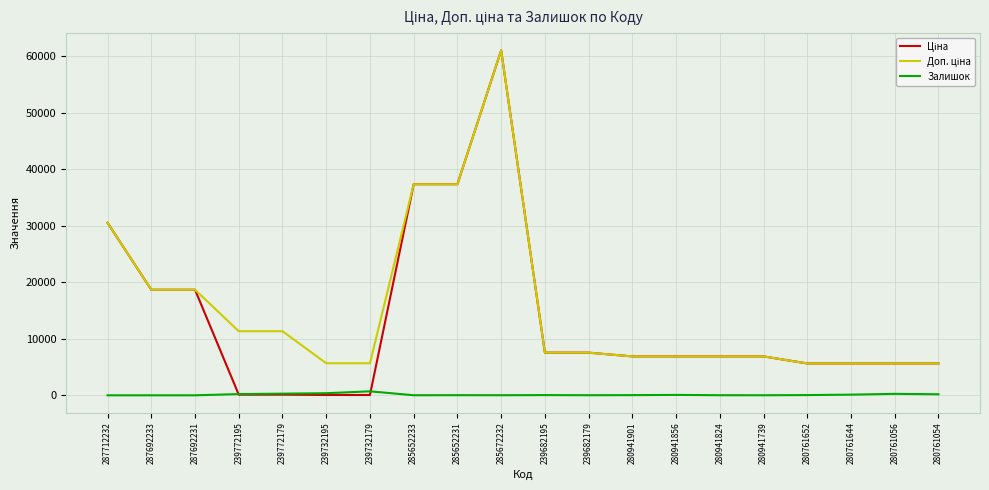

What is the greatest value displayed?

61024.7